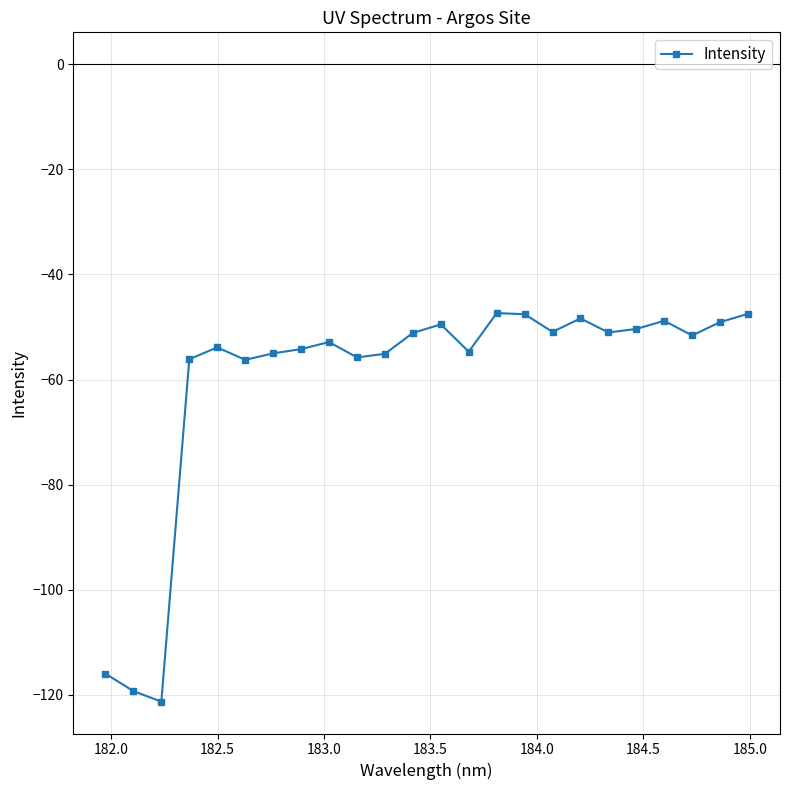

True or false: there are more than 1 points higher than both neighbors.

True